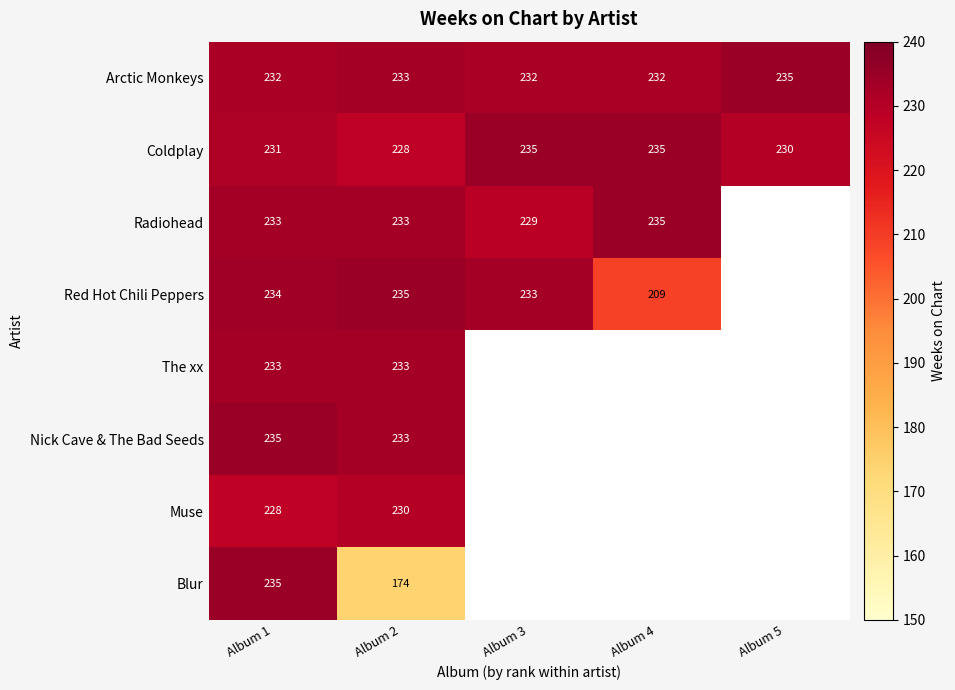

Count the number of data series in this chart.

8